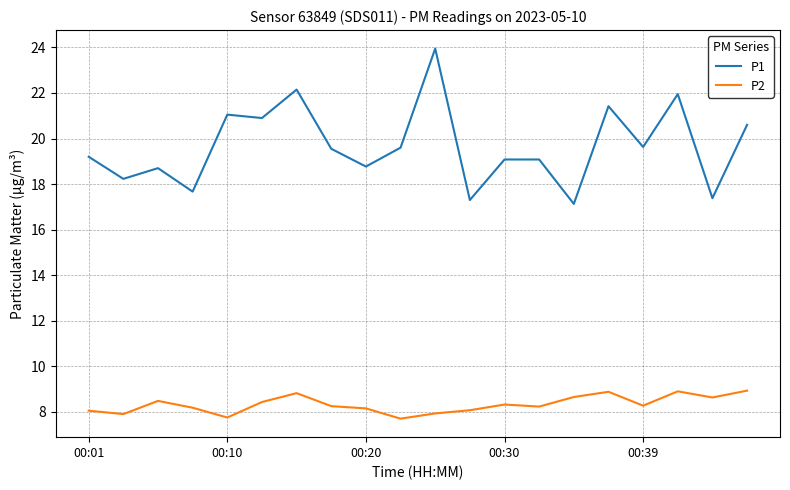

Which series has the widest spread of values?

P1